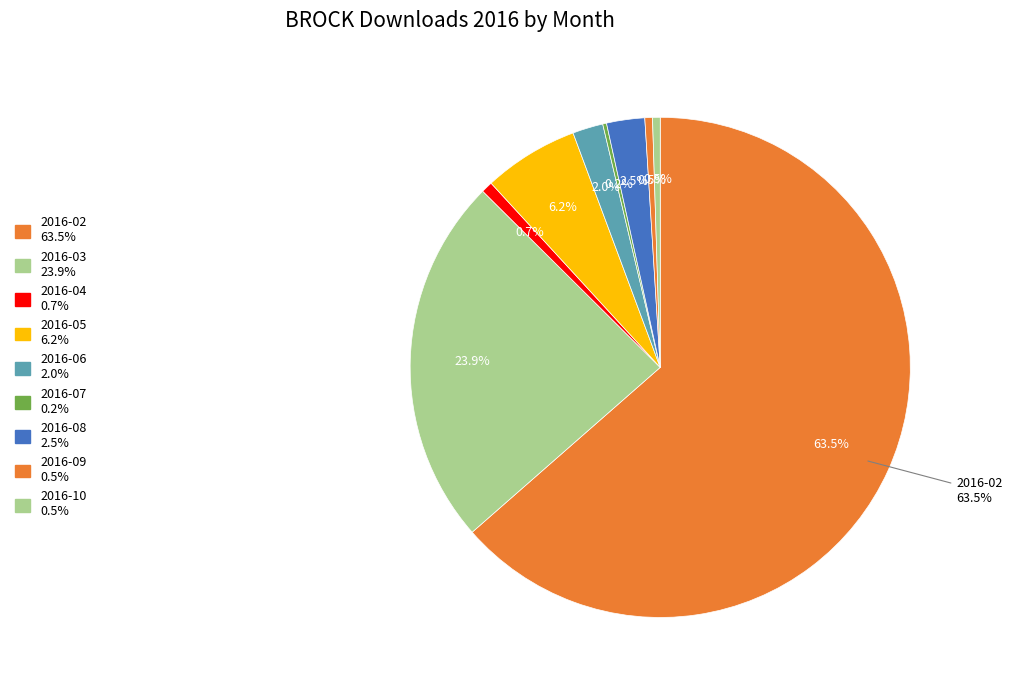

To the nearest percent, what portion does 2016-06 represent?

2%